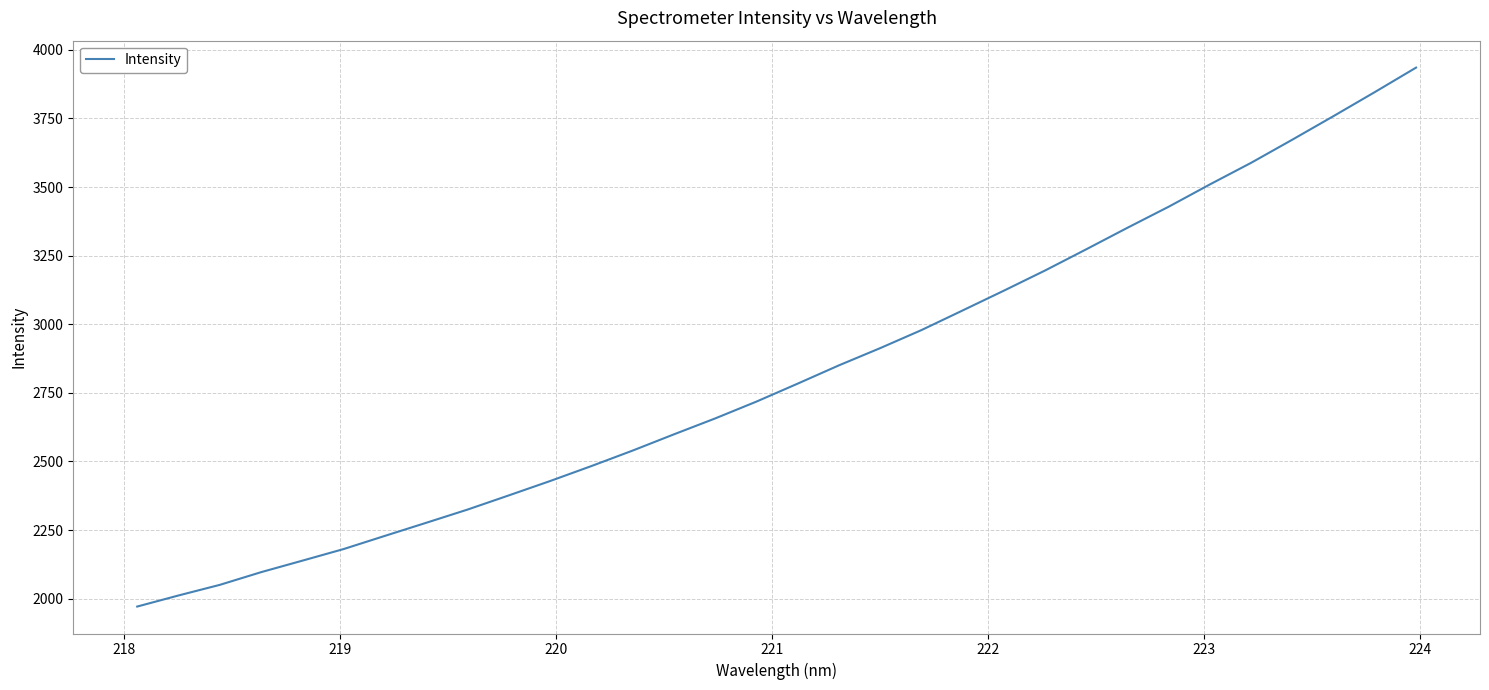

What is the difference between the maximum and minimum values?

1963.7